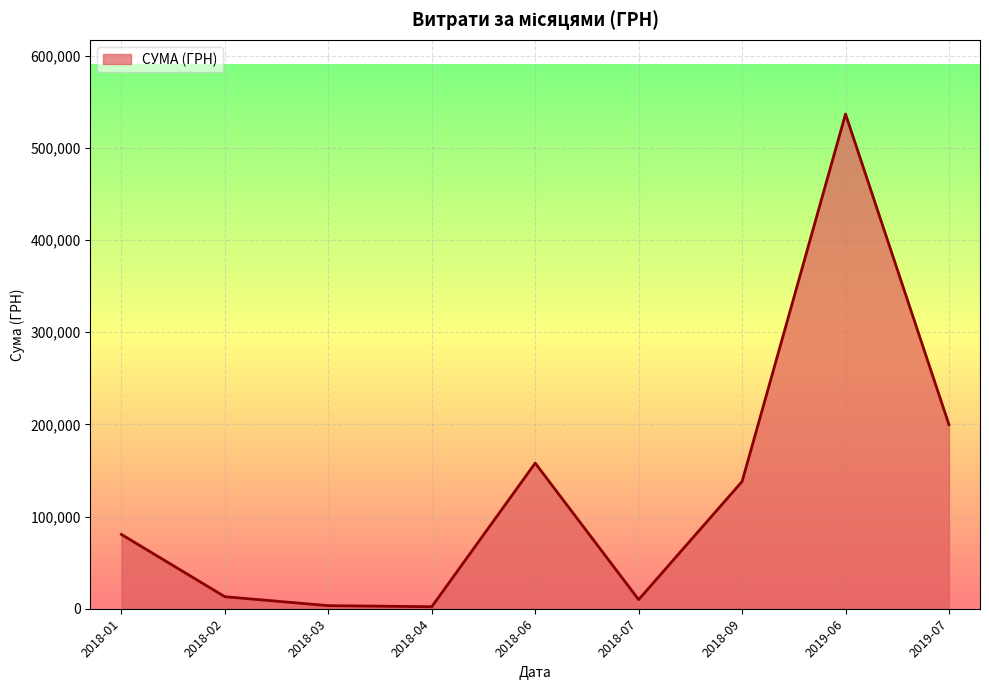

How many interior local peaks (higher than both neighbors) does the data have?

2